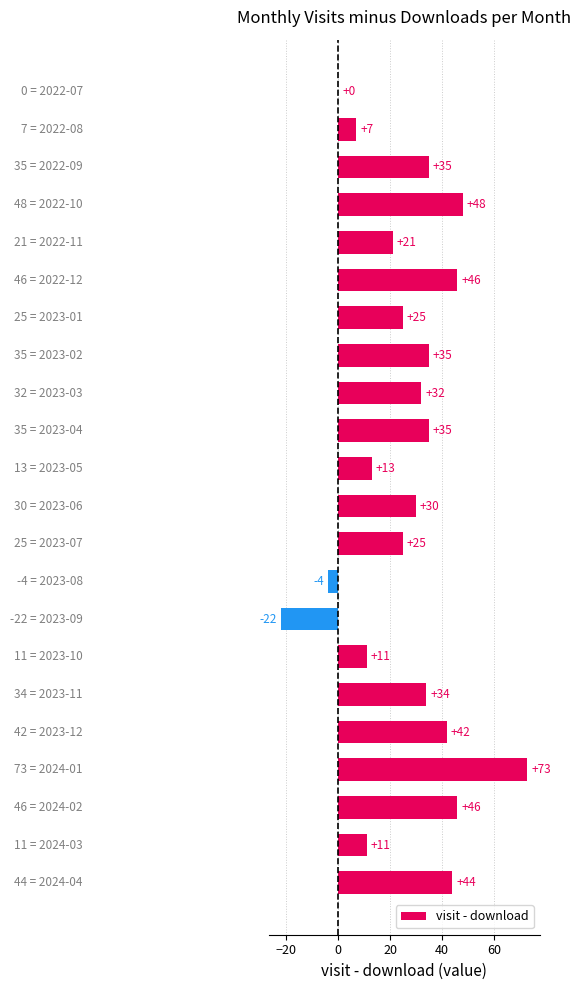

What is the maximum value shown in the chart?

73